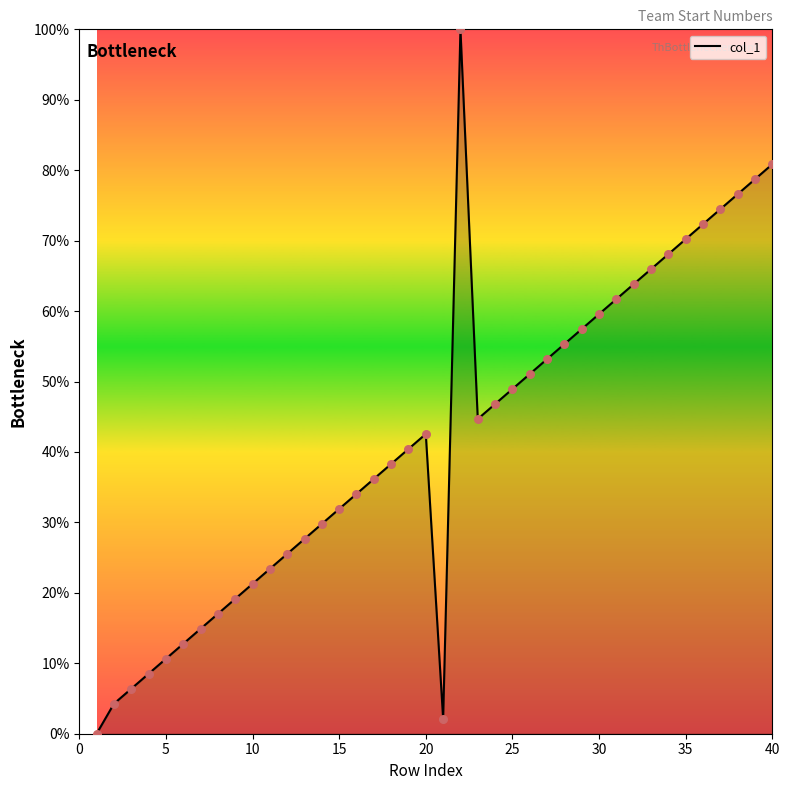

What is the maximum value shown in the chart?

100.0